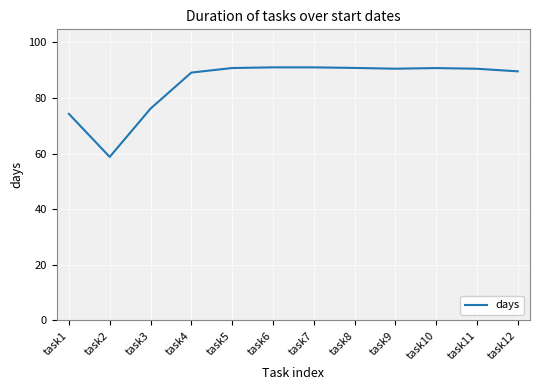

What is the change in value from task1 to task7?

+16.7